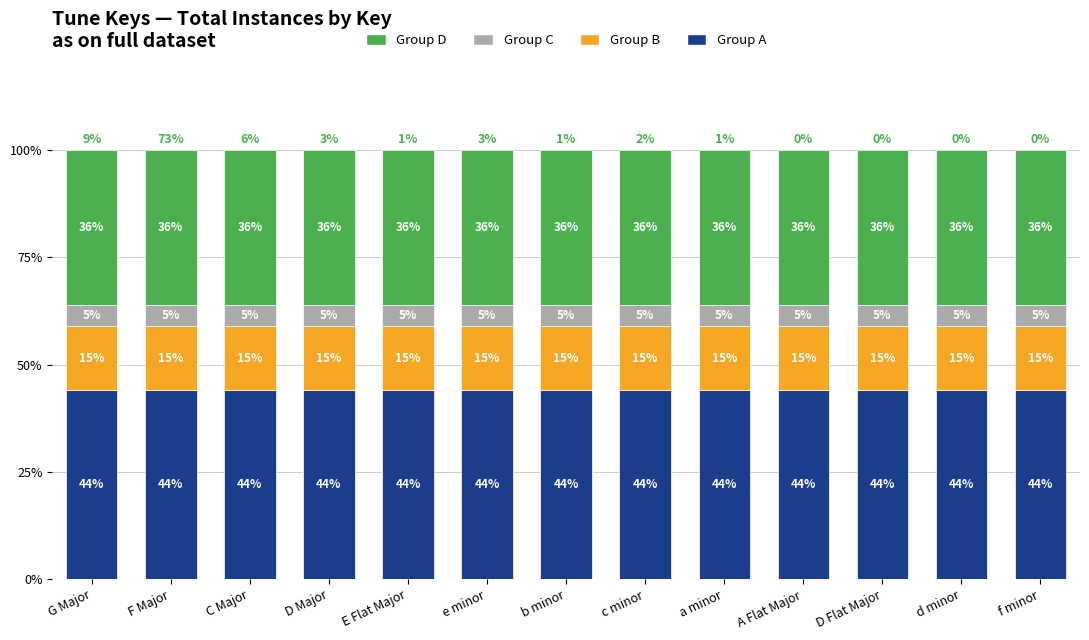

What is the sum of the Group A values at G Major and b minor?

88.0